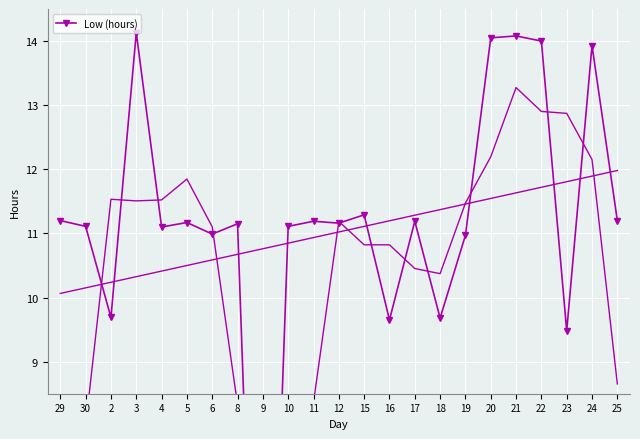

Count the number of values greater than 11.

16